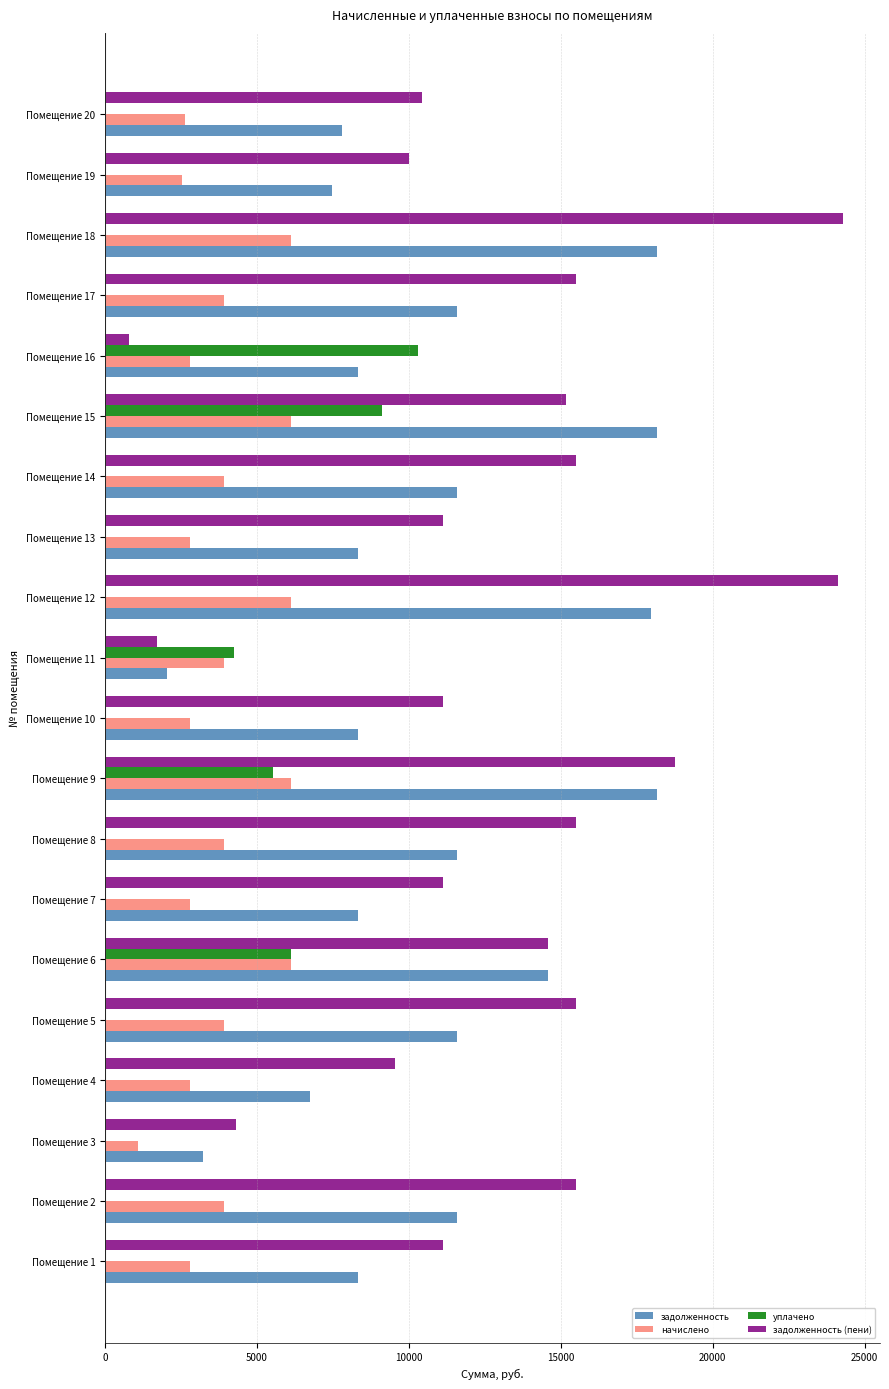

What is the sum of all начислено values?

77215.7